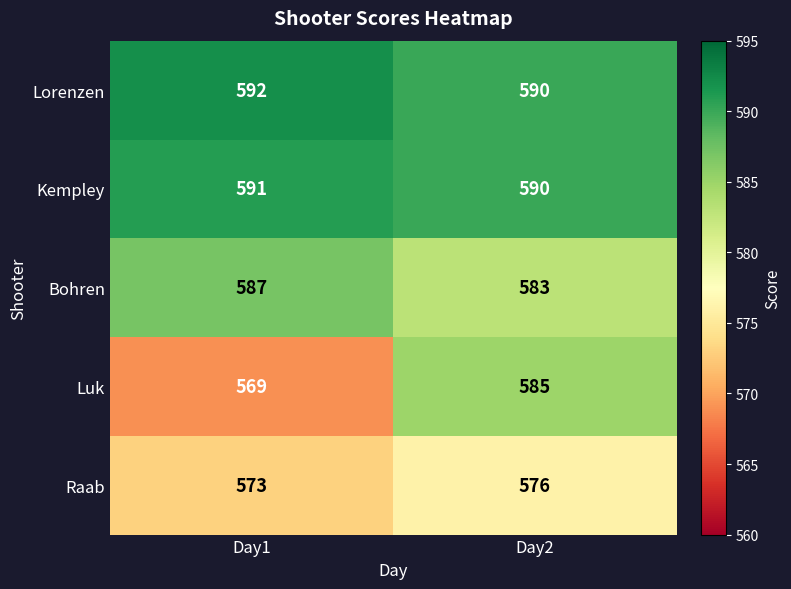

The value of Kempley at Day1 is 591. True or false?

True